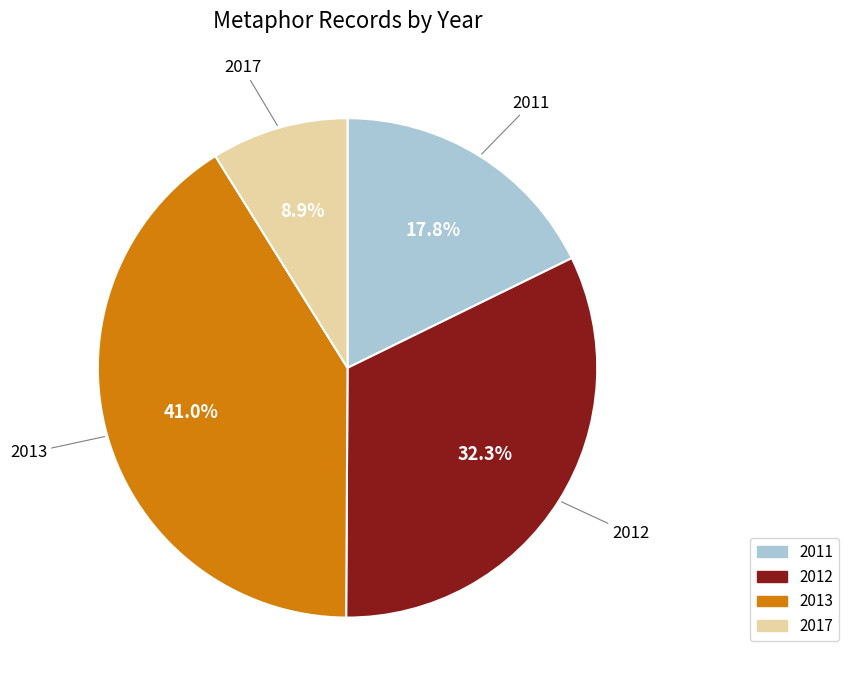

Is there any slice that represents more than half of the pie?

No